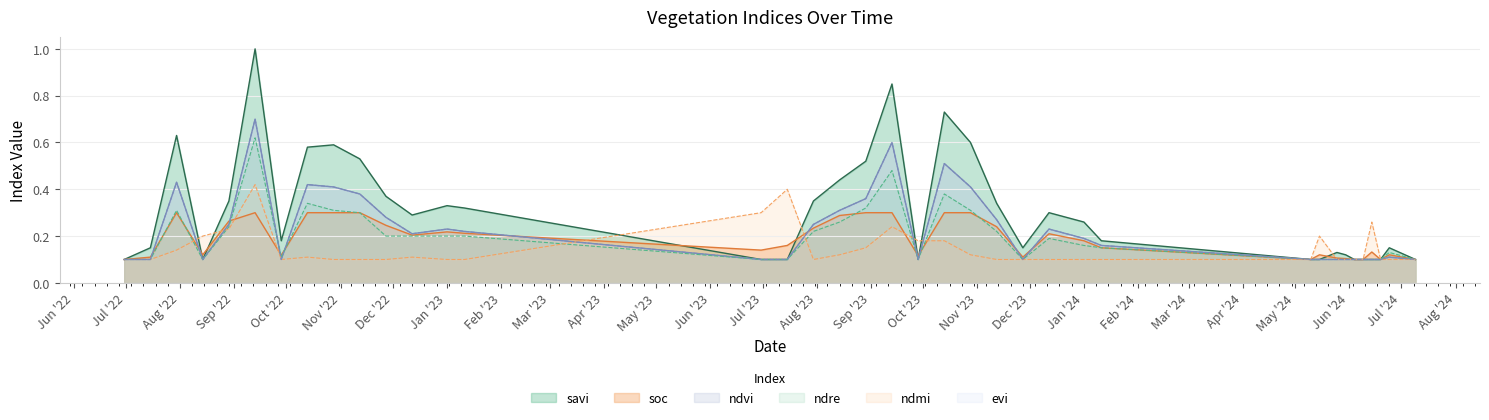

What is the label of the 19th point from the right?

13-09-2023